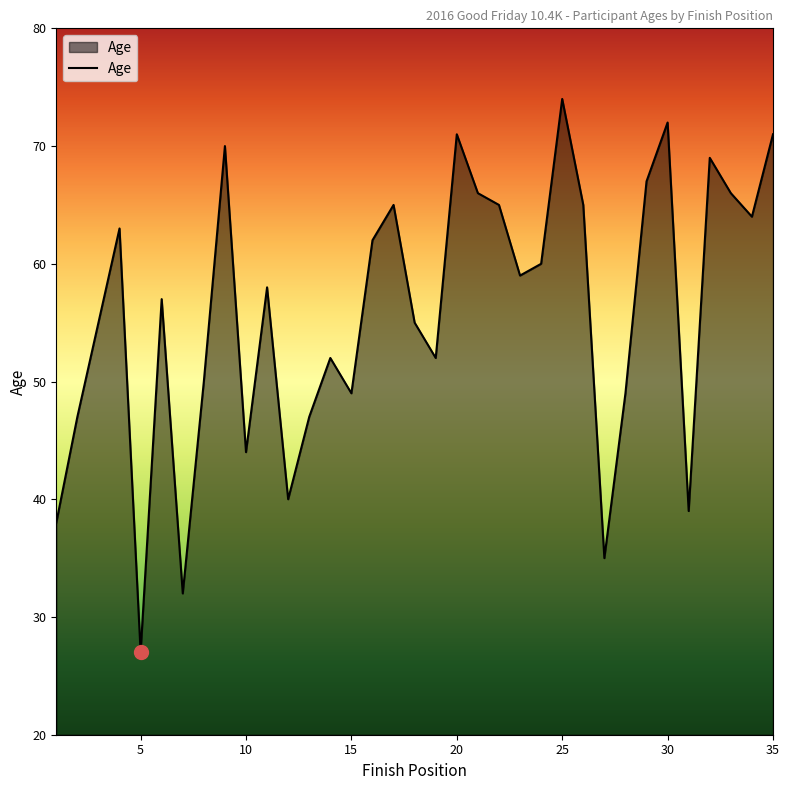

What is the maximum value shown in the chart?

74